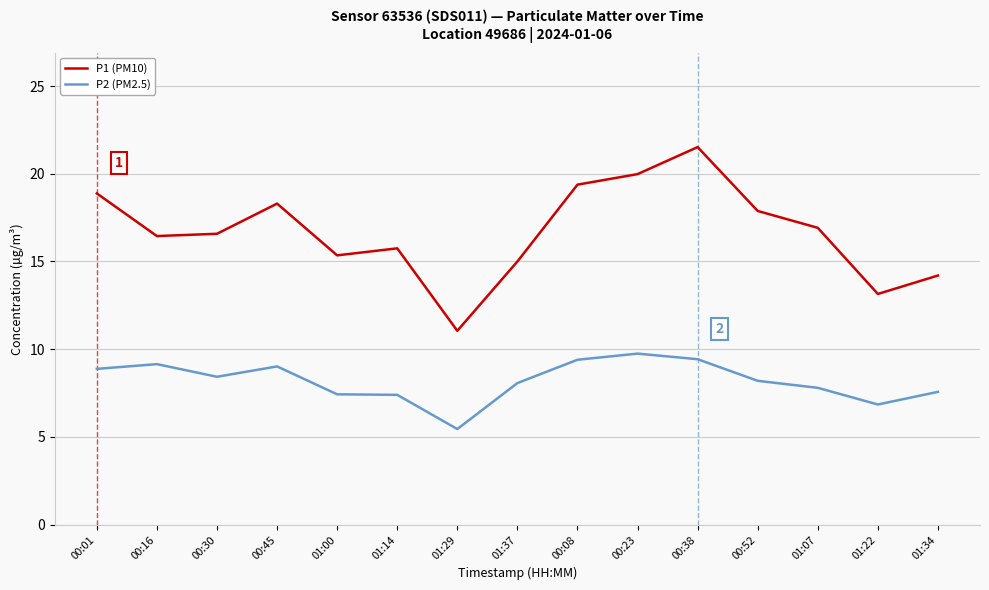

Which category has the lowest value in the P1 (PM10) series?

01:29